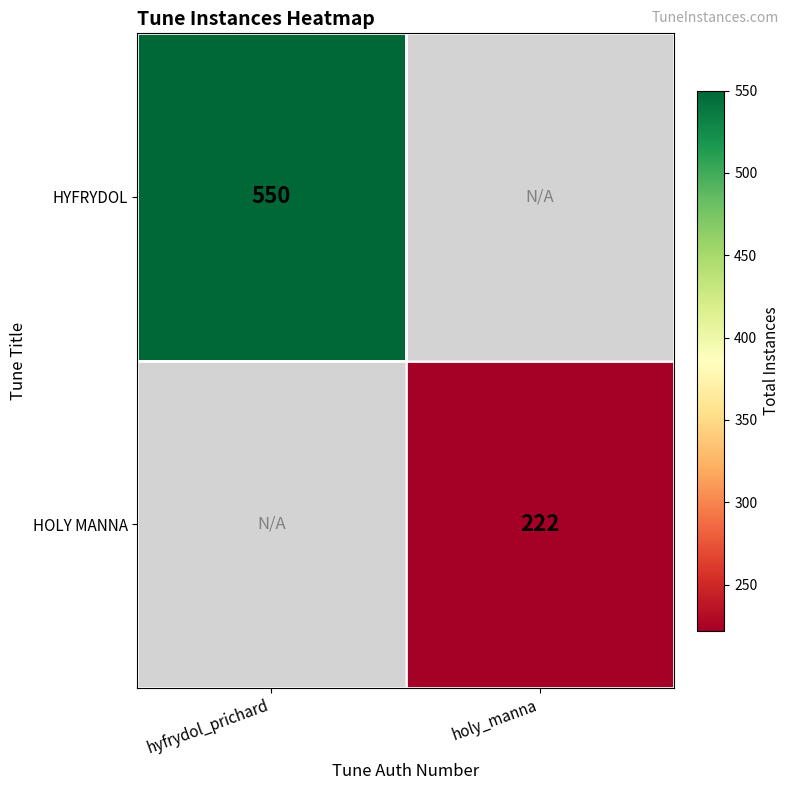

The HOLY MANNA series shows 388 at holy_manna. True or false?

False